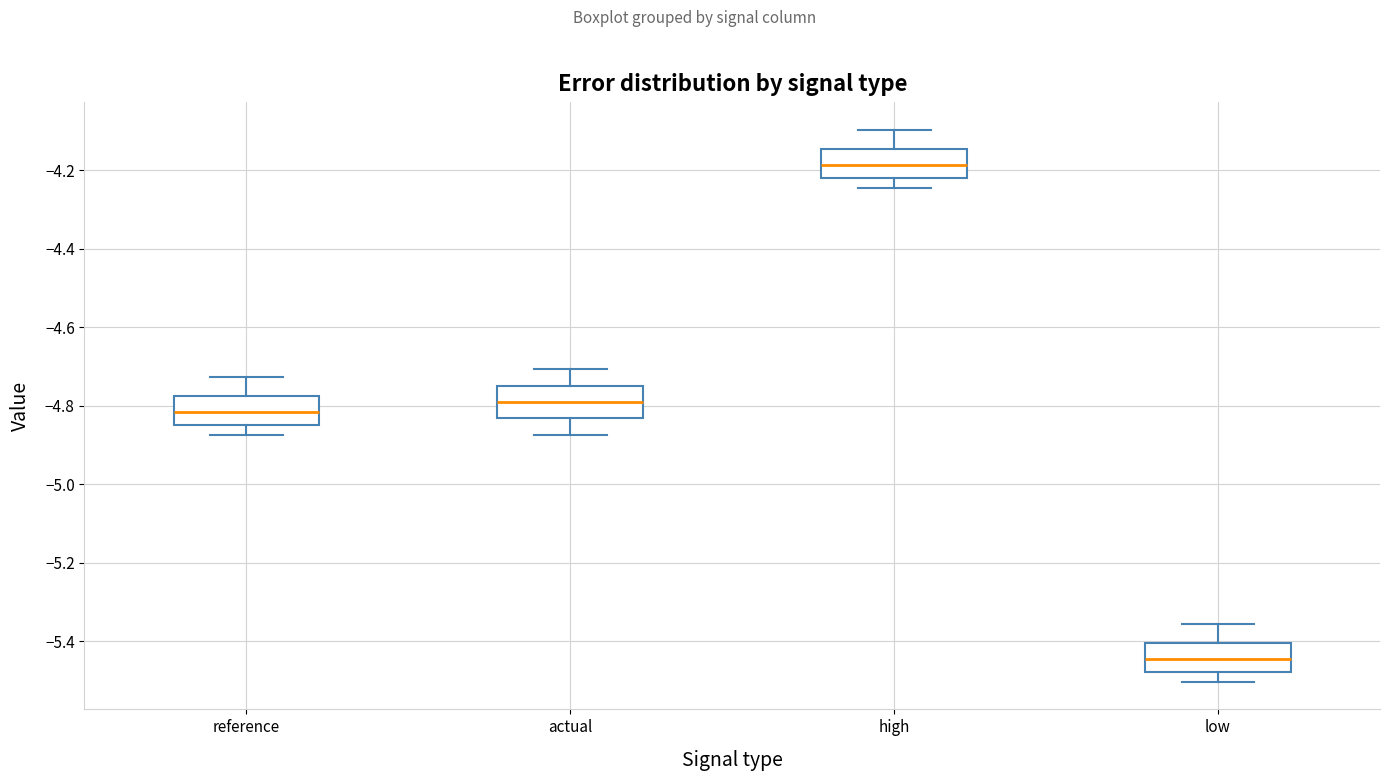

Reading left to right, transcribe this box plot: for each box, give where its median line is, the range the box spans, and where its two whiskers end, as read against the y-axis. The values are not printed on the chart, so give them approximately, as read against the axis.

reference: median -4.82, box -4.84 to -4.78, whiskers -4.88 to -4.72
actual: median -4.80, box -4.84 to -4.74, whiskers -4.88 to -4.70
high: median -4.18, box -4.22 to -4.14, whiskers -4.24 to -4.10
low: median -5.44, box -5.48 to -5.40, whiskers -5.50 to -5.36